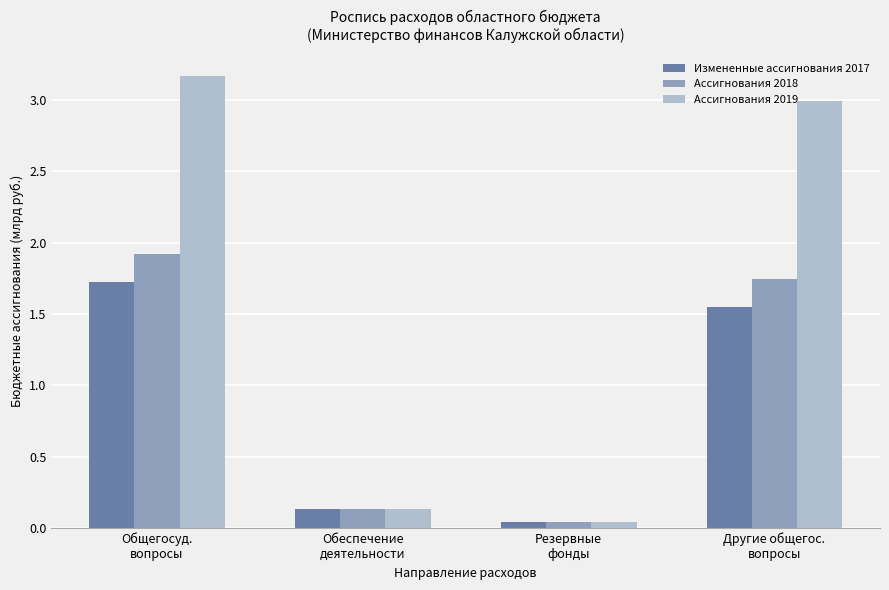

The value of Ассигнования 2019 at Общегосуд.
вопросы is 1.2. True or false?

False